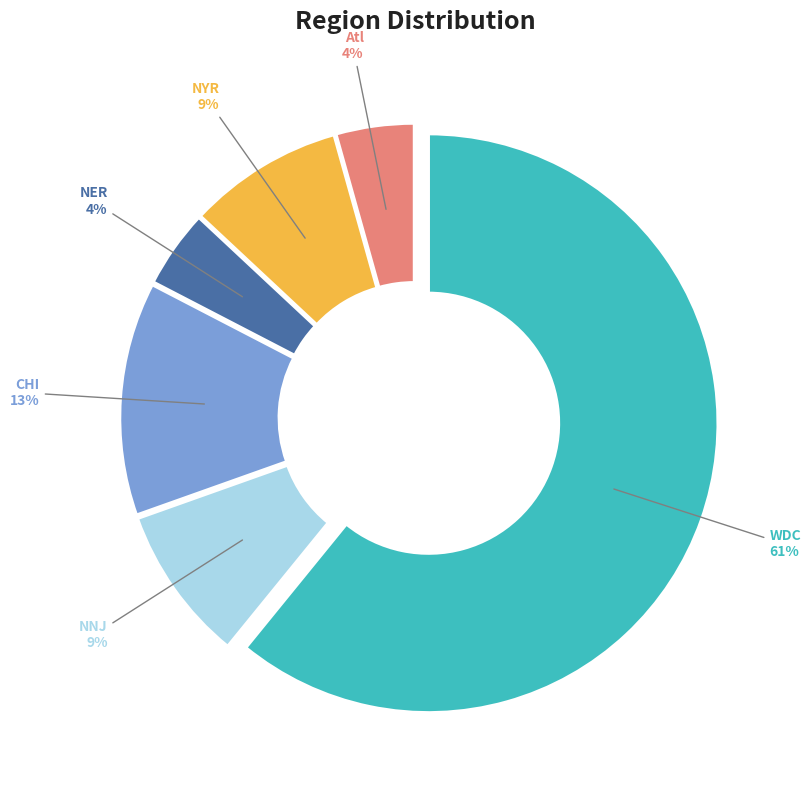

To the nearest percent, what is the difference between the largest and smallest slice percentages?

57%